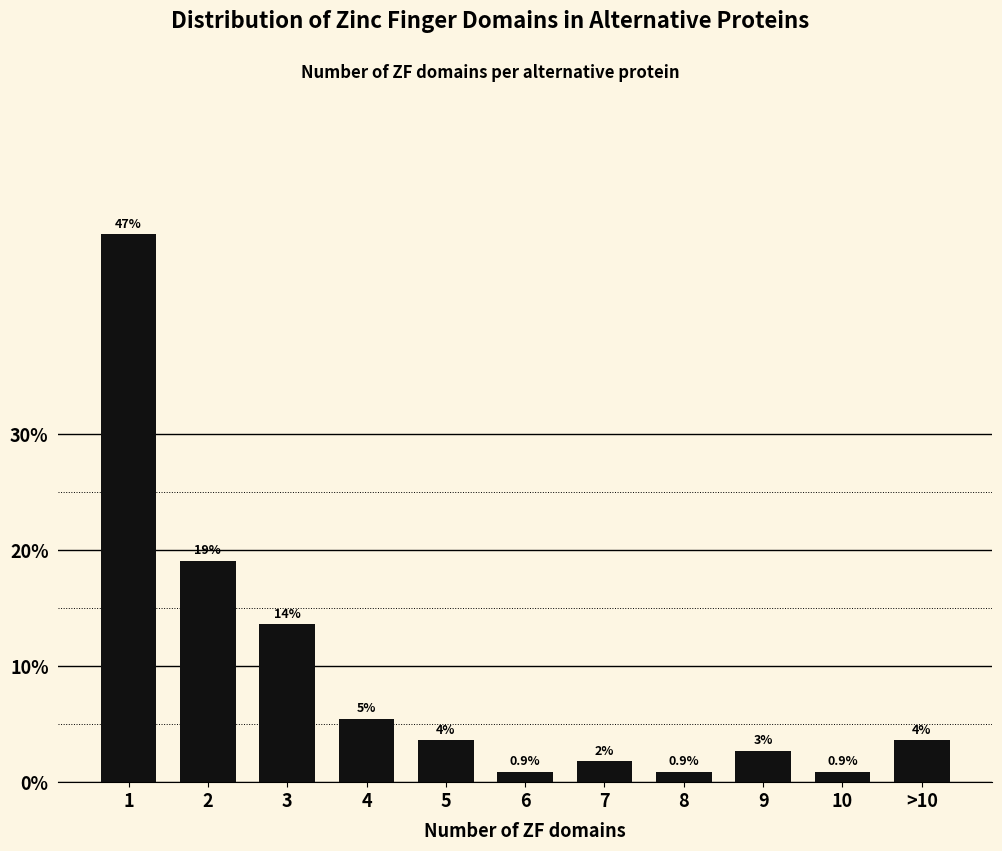

Are the bars horizontal?

No